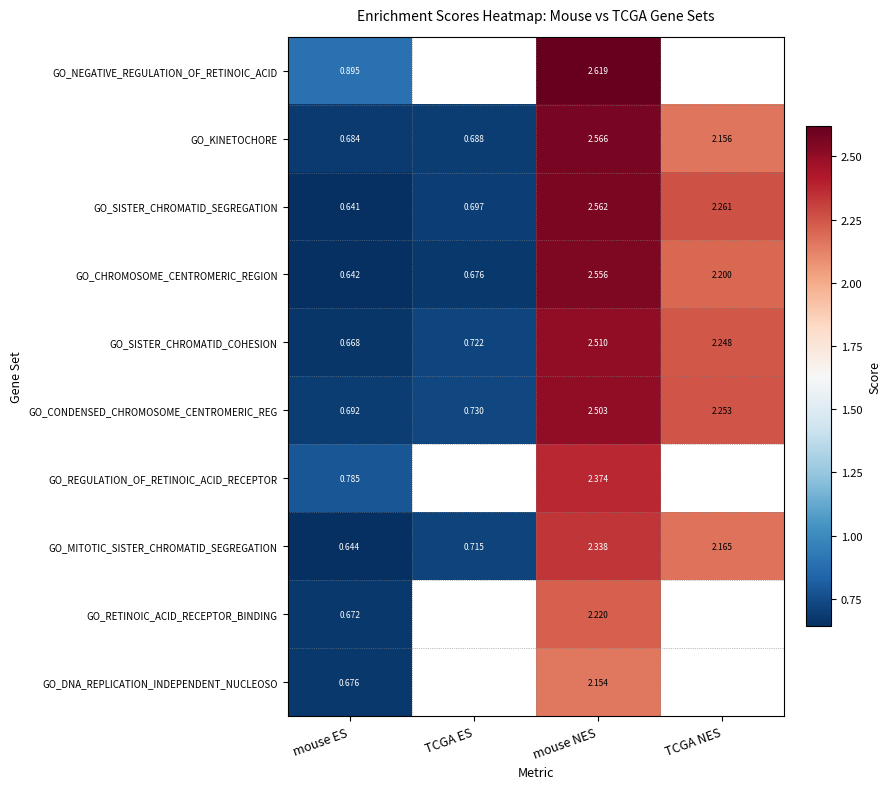

List the labels in order of GO_SISTER_CHROMATID_SEGREGATION value, smallest first.

mouse ES, TCGA ES, TCGA NES, mouse NES